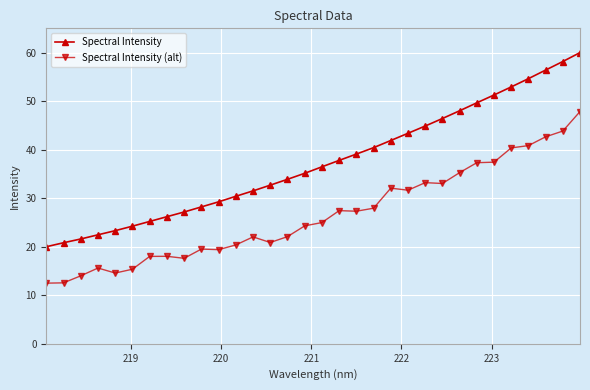

Rank the series by their average value, from lowest to highest.

Spectral Intensity (alt), Spectral Intensity